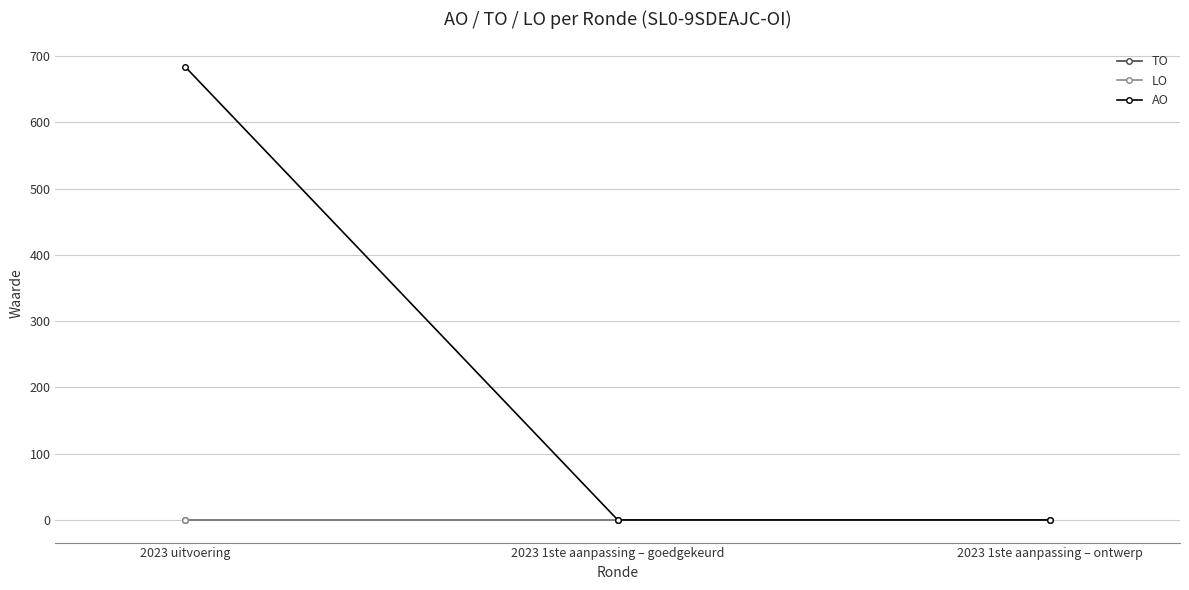

Reading left to right, extract all data points from this chart.

TO: 0	0	0
LO: 0	0	0
AO: 684	0	0